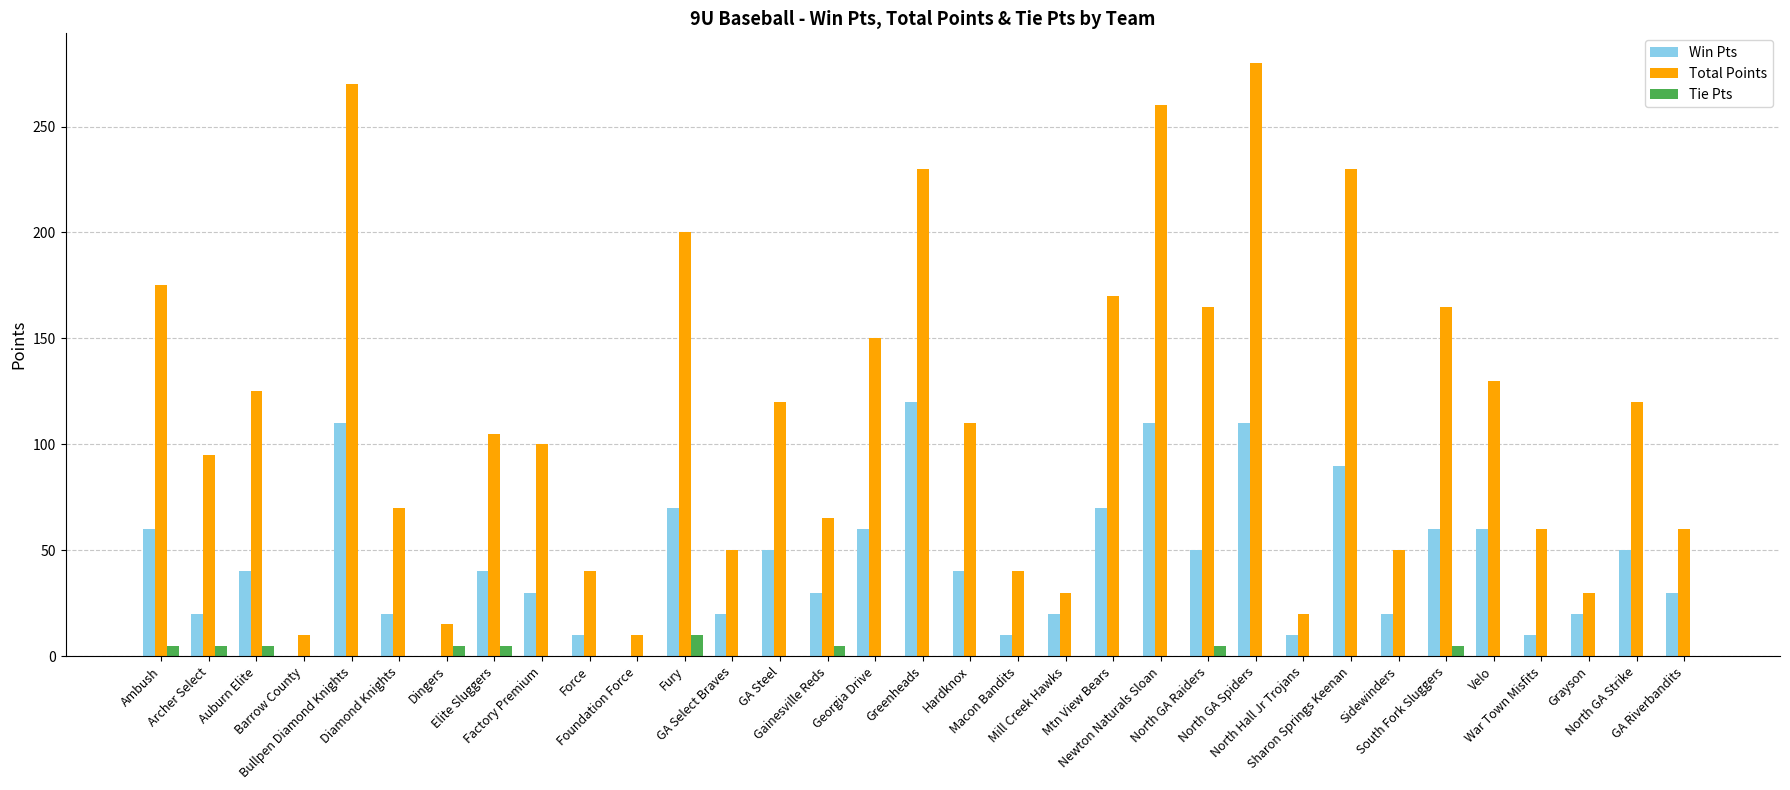

Which series has the largest total across all categories?

Total Points